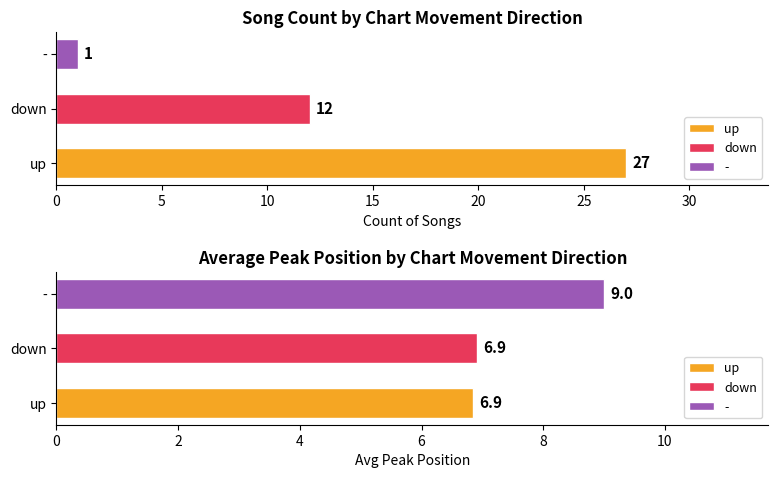

Is it true that down equals -12.1 at 2?

False